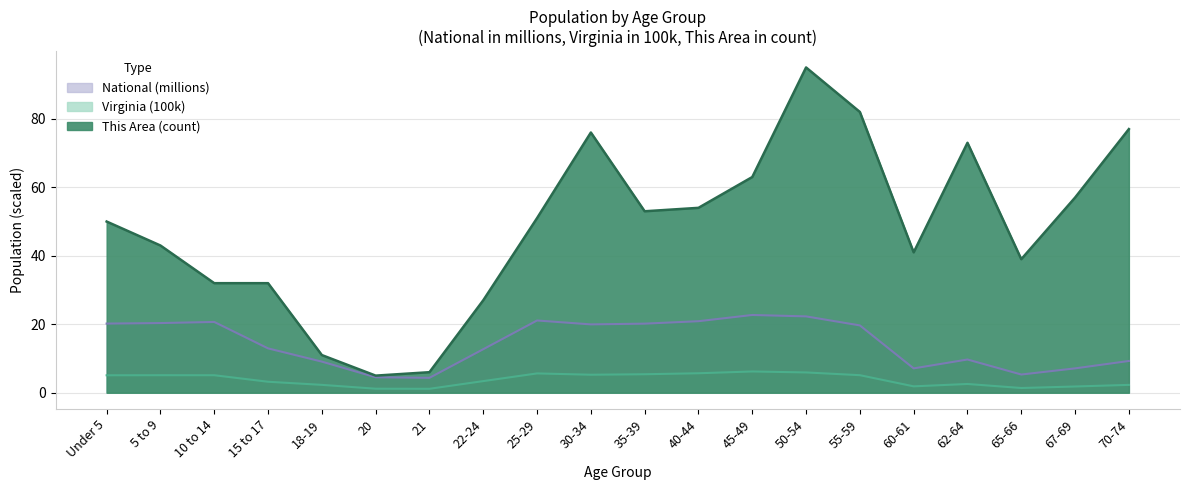

At which category does the chart reach its minimum across all series?

21